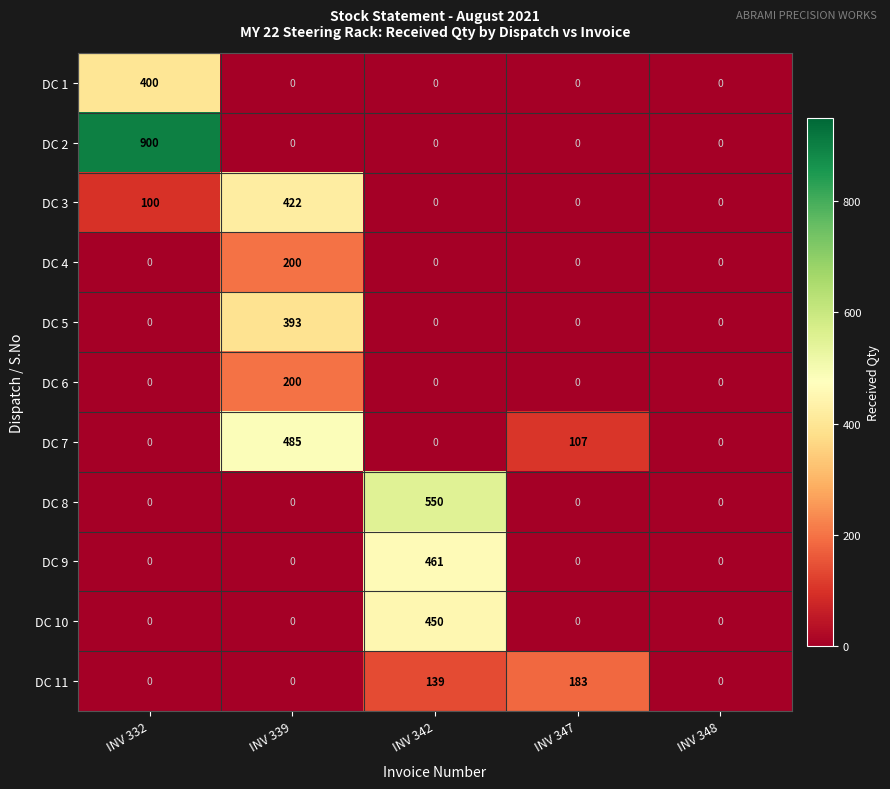

True or false: DC 3 has a value of 226 at INV 339.

False